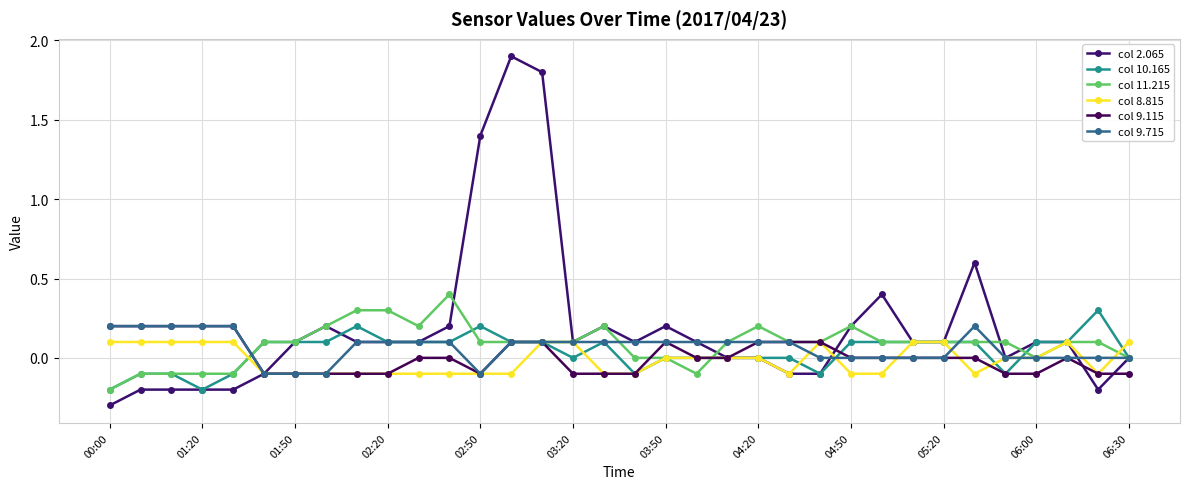

What are all the series names shown in the legend?

col 2.065, col 10.165, col 11.215, col 8.815, col 9.115, col 9.715